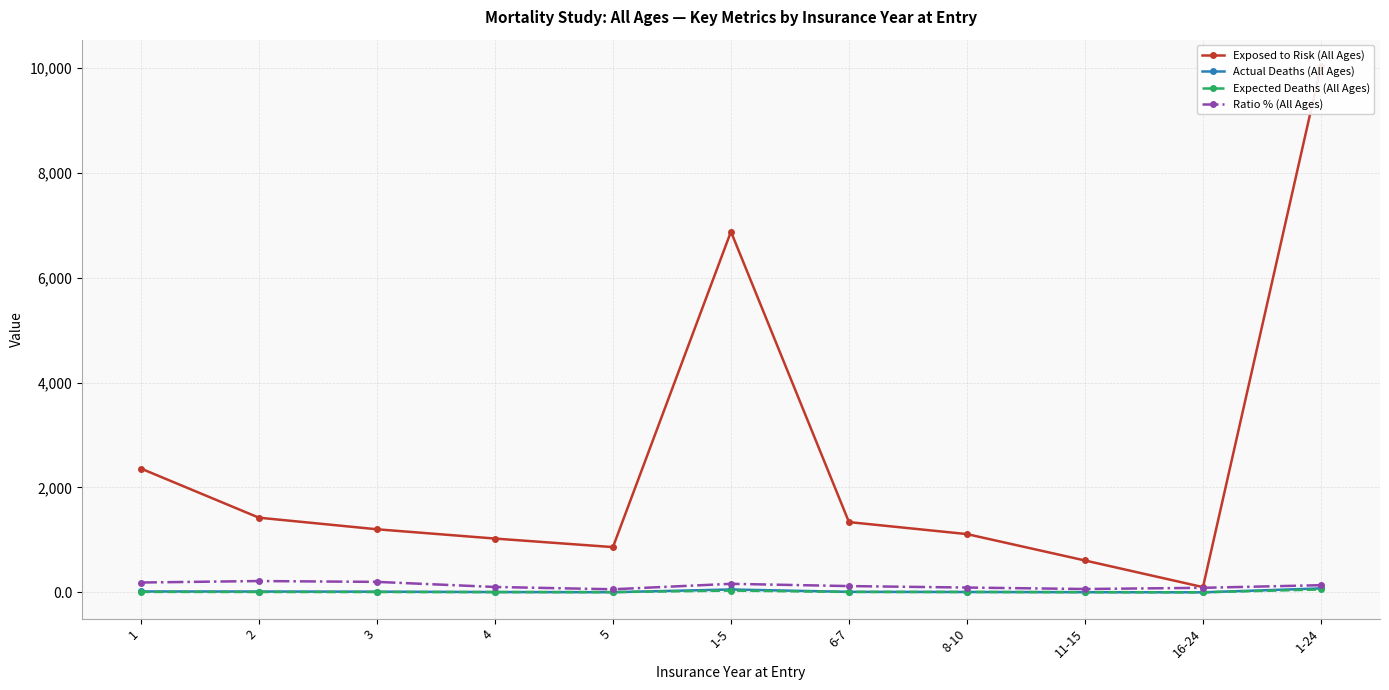

List the series in order of their peak value, lowest first.

Expected Deaths (All Ages), Actual Deaths (All Ages), Ratio % (All Ages), Exposed to Risk (All Ages)